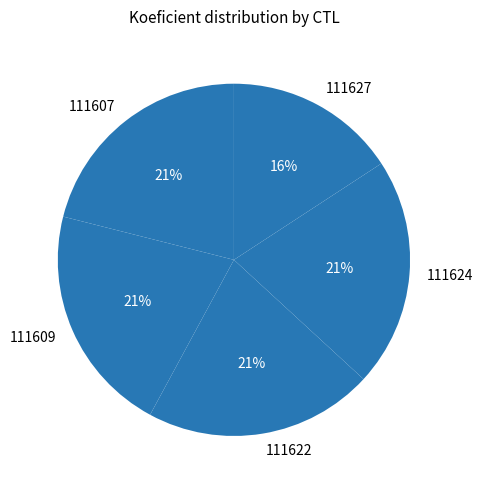

Is it true that 111609 is 32% of the pie?

False